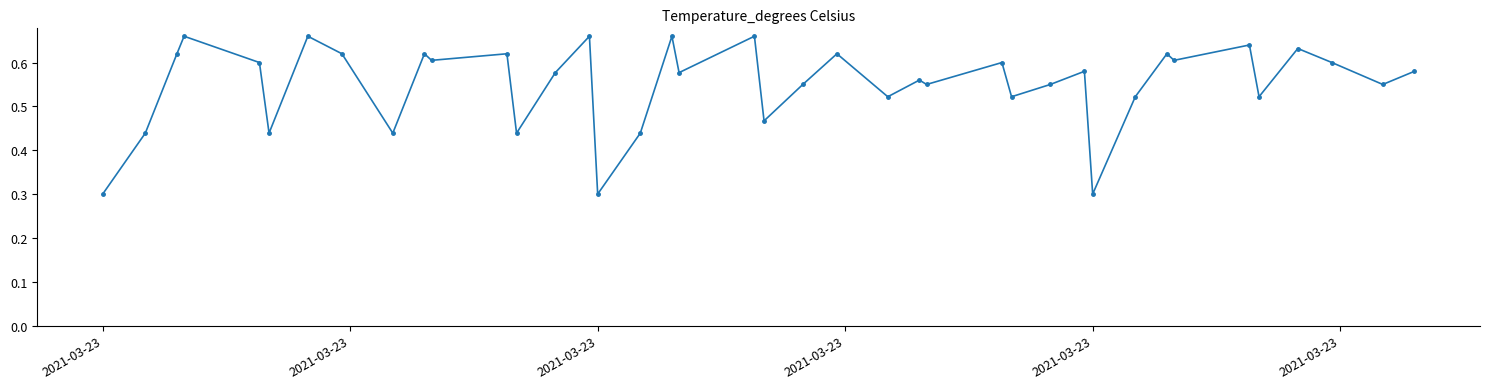

True or false: the data has more than 2 interior local peaks.

True